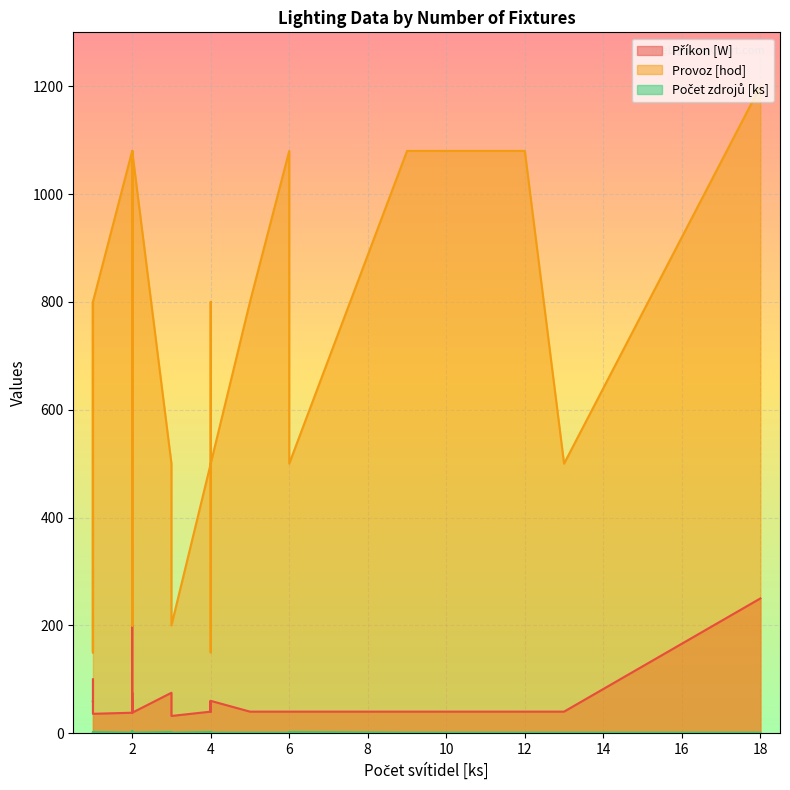

The Počet zdrojů [ks] series shows 0 at 2. True or false?

False